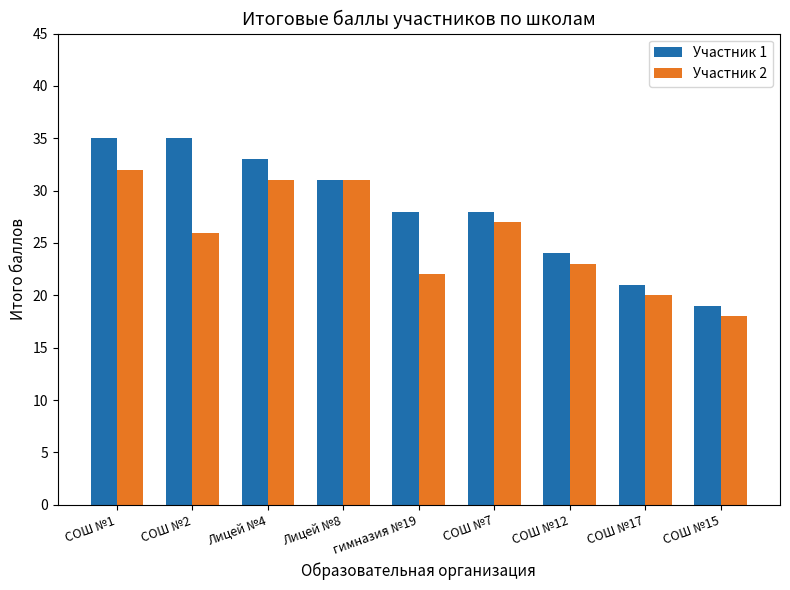

List the series in order of their overall mean, highest first.

Участник 1, Участник 2